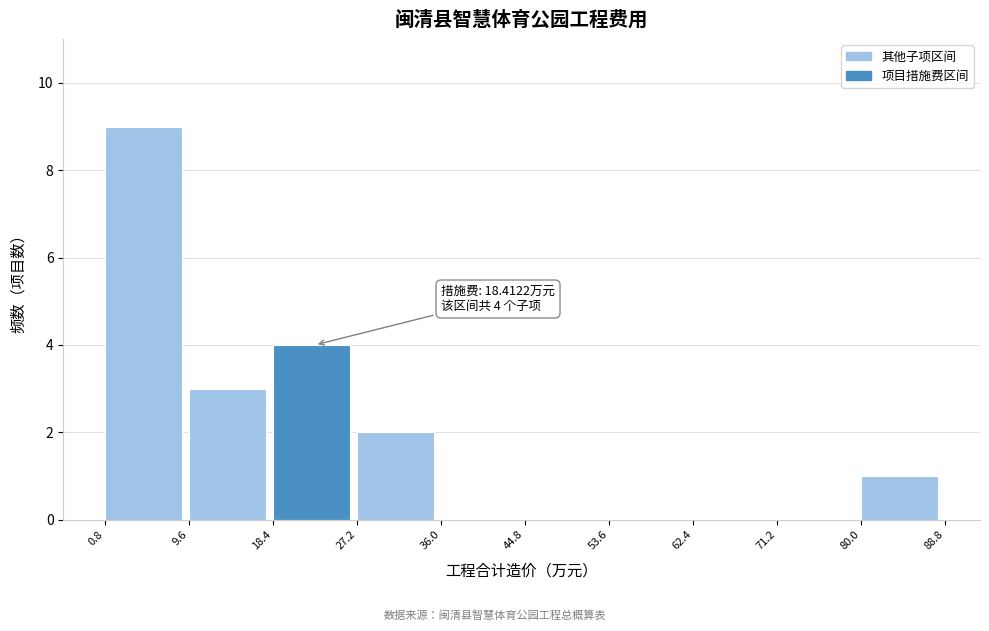

Which range on the x-axis has the tallest bar?

0.8 to 9.6